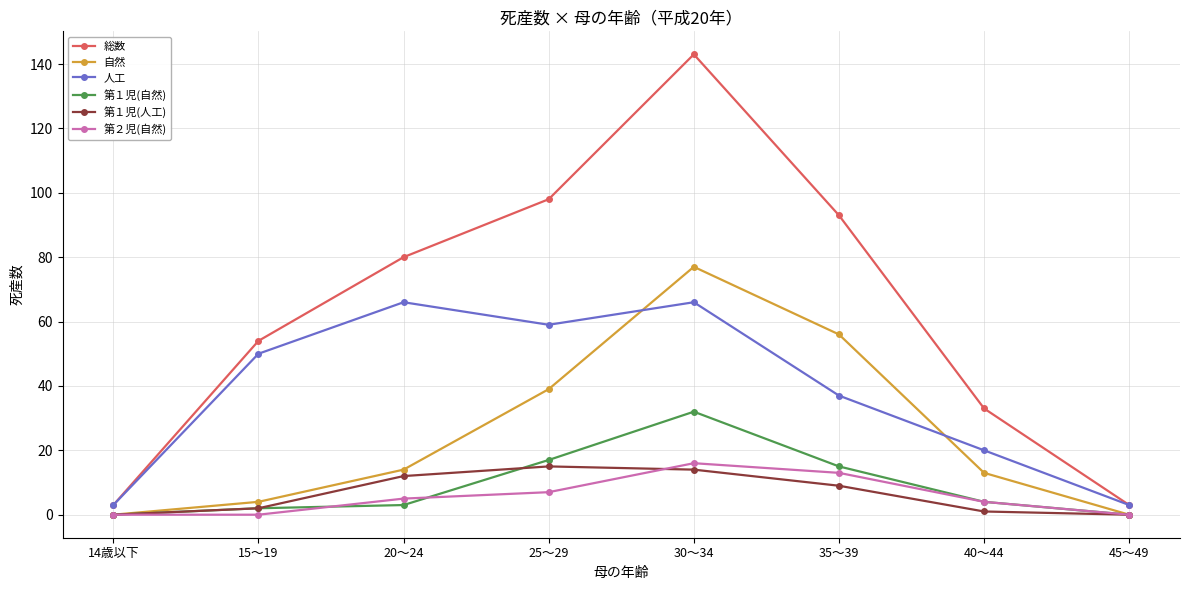

How many distinct data groups are displayed?

6